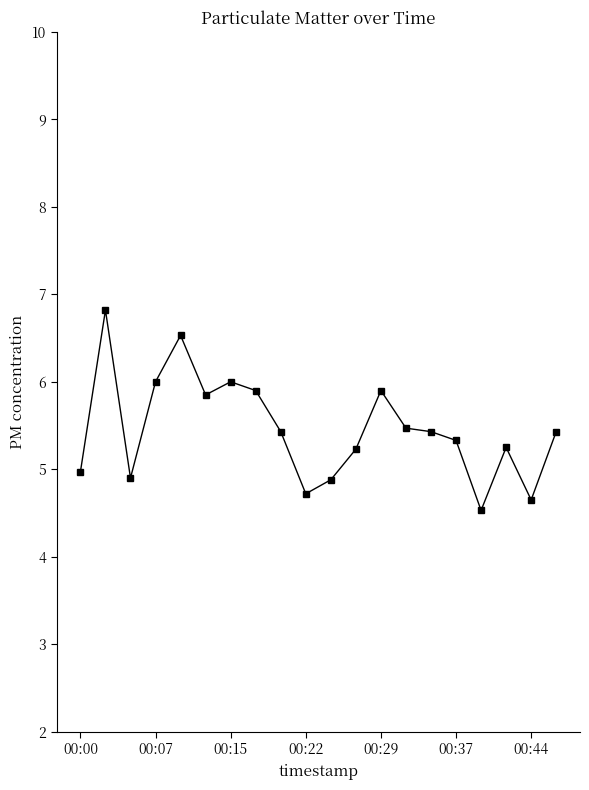

What is the sum of all values?

109.2